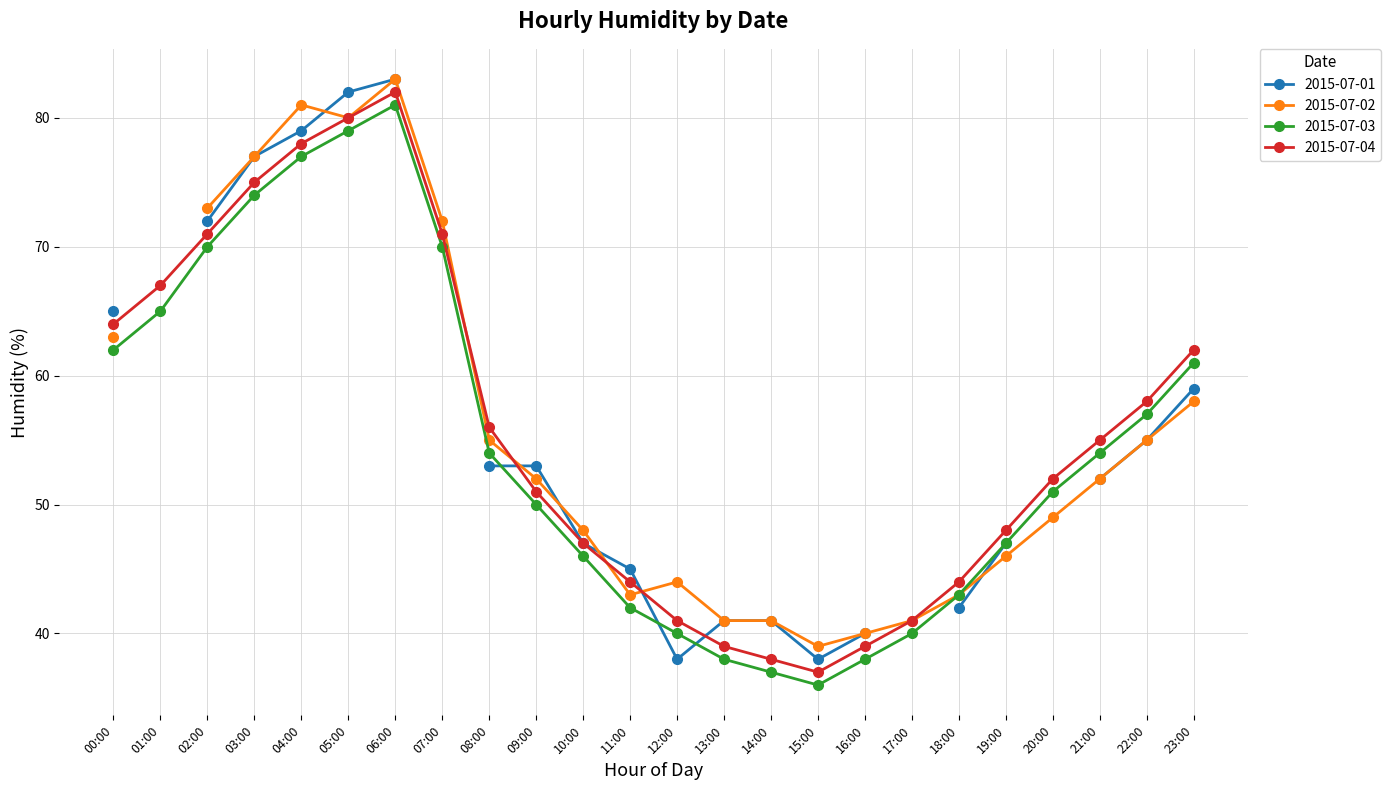

The value of 2015-07-03 at 04:00 is 105. True or false?

False